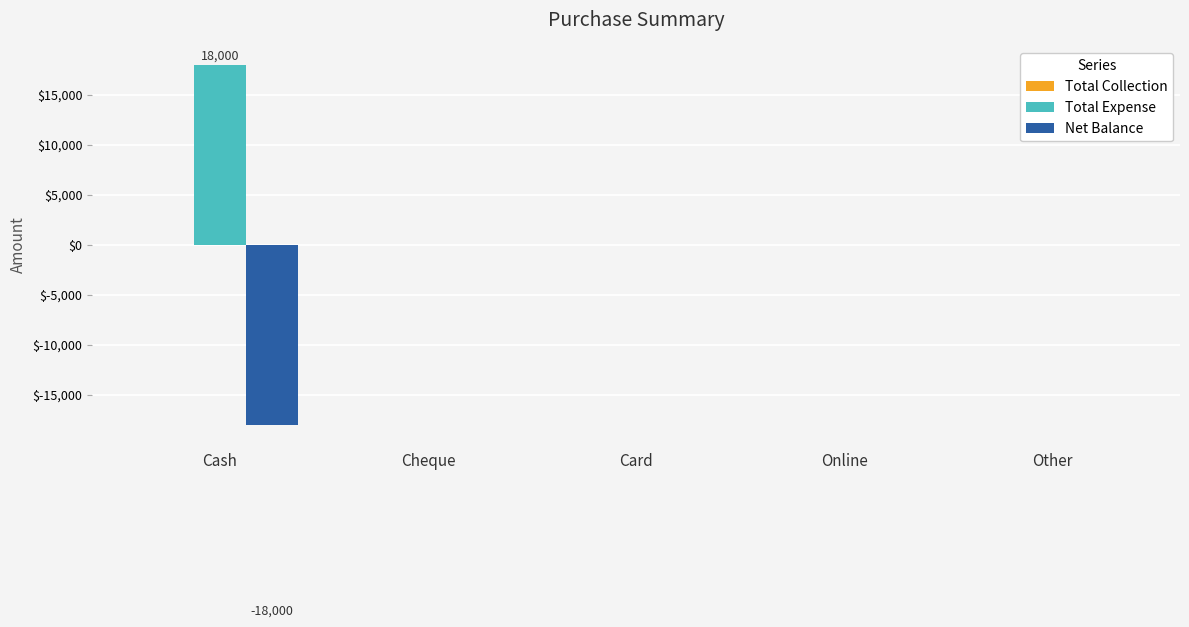

What is the maximum value shown in the chart?

18000